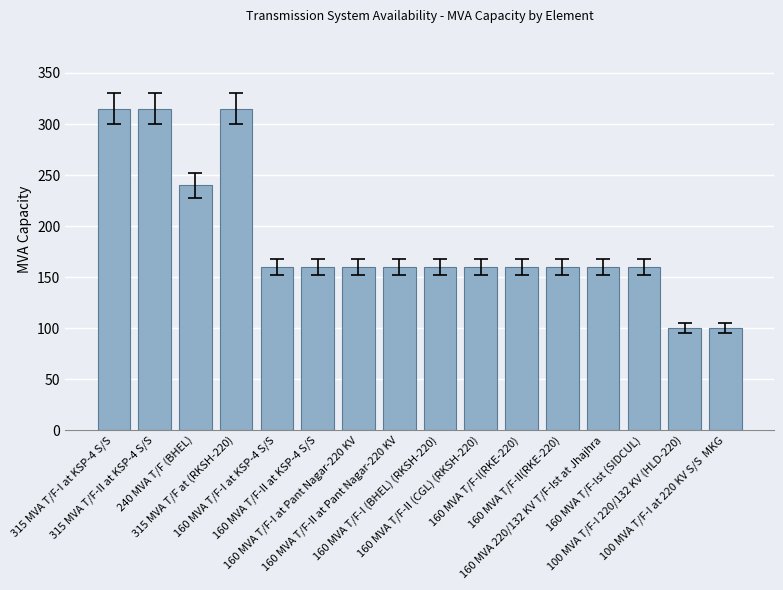

Read the value at 160 MVA T/F-I at KSP-4 S/S, to the nearest 5.

160